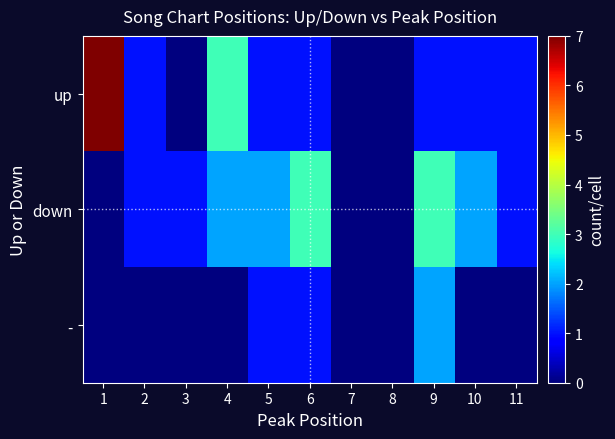

List the series in order of their peak value, lowest first.

-, down, up